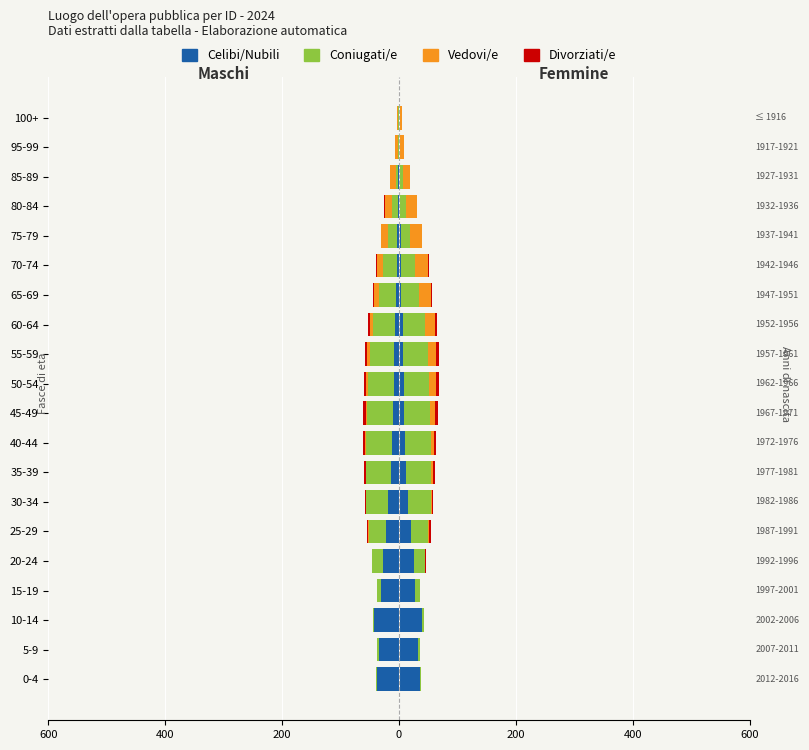

What is the minimum value shown in the chart?

-45